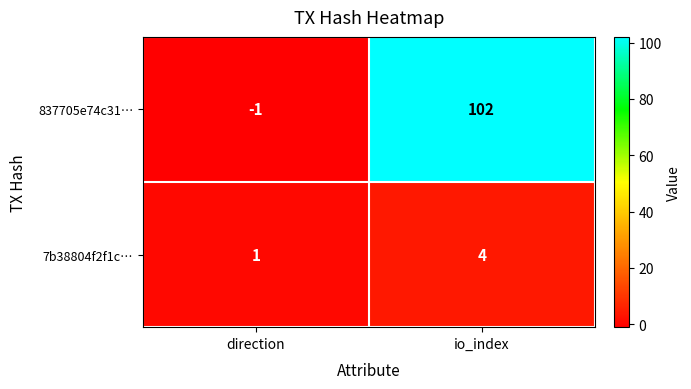

What is the spread (max minus min) of values at io_index?

98